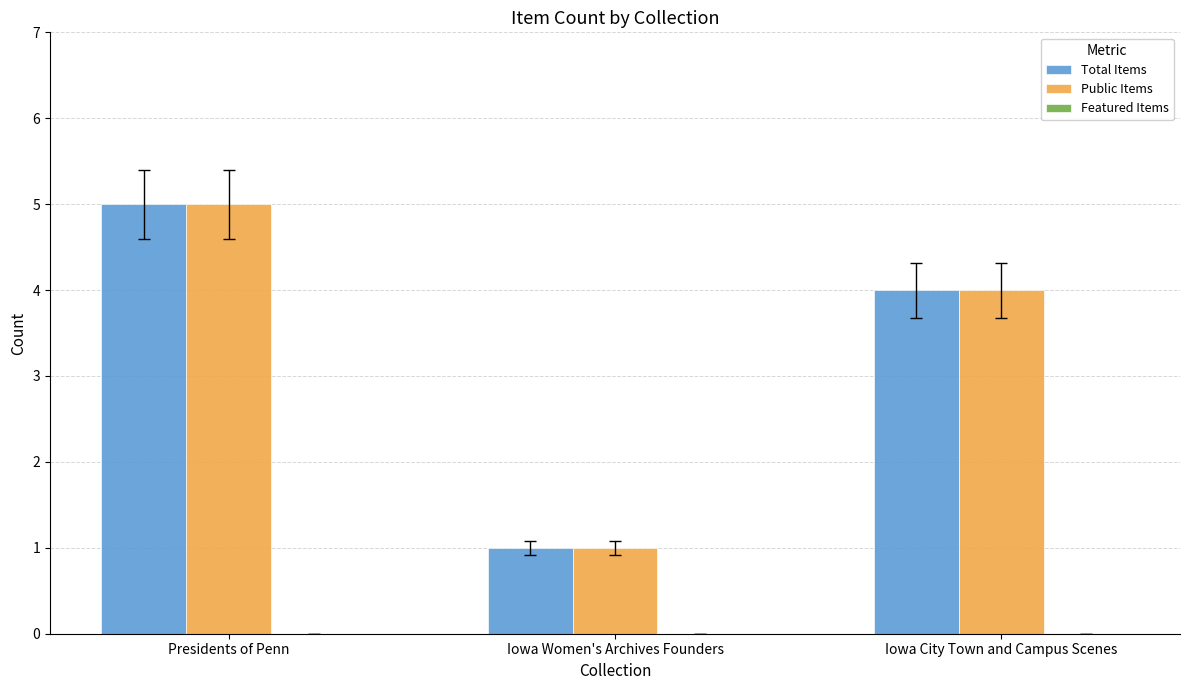

What is the value of the Public Items bar at the 2nd from the left?

1